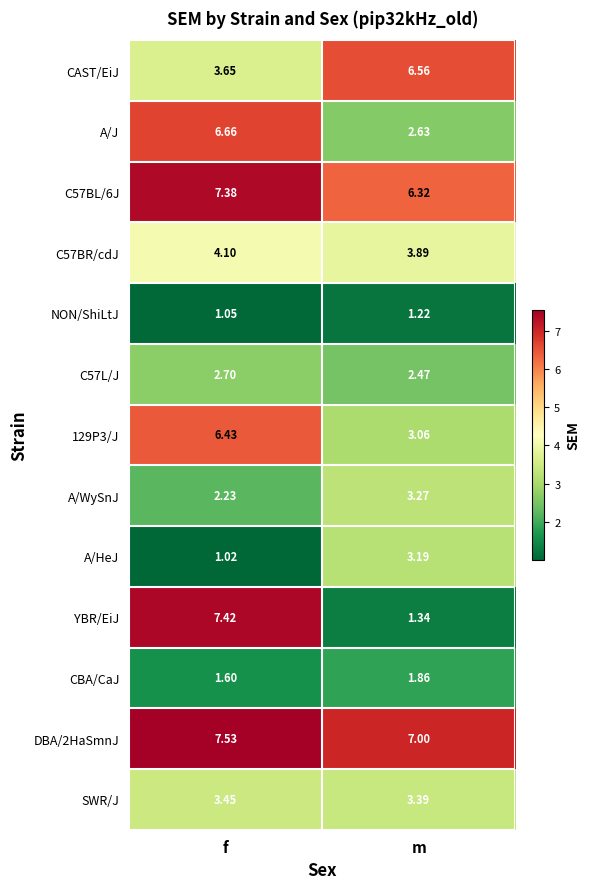

Which label corresponds to the largest value in the chart?

f